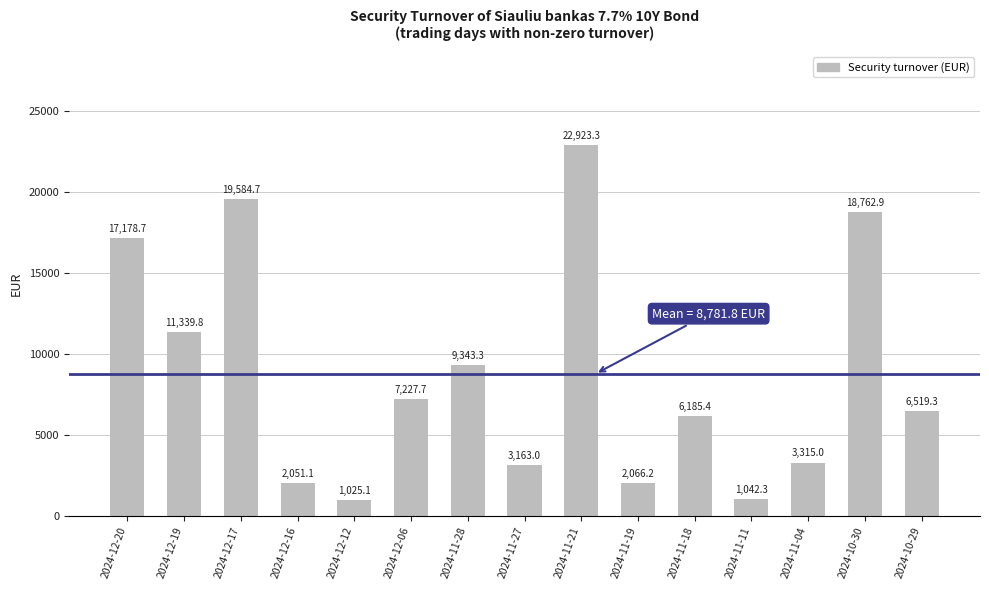

Reading left to right, what are all the values shown in this chart?

17178.7	11339.8	19584.7	2051.1	1025.1	7227.7	9343.3	3163.0	22923.3	2066.2	6185.4	1042.3	3315.0	18762.9	6519.3